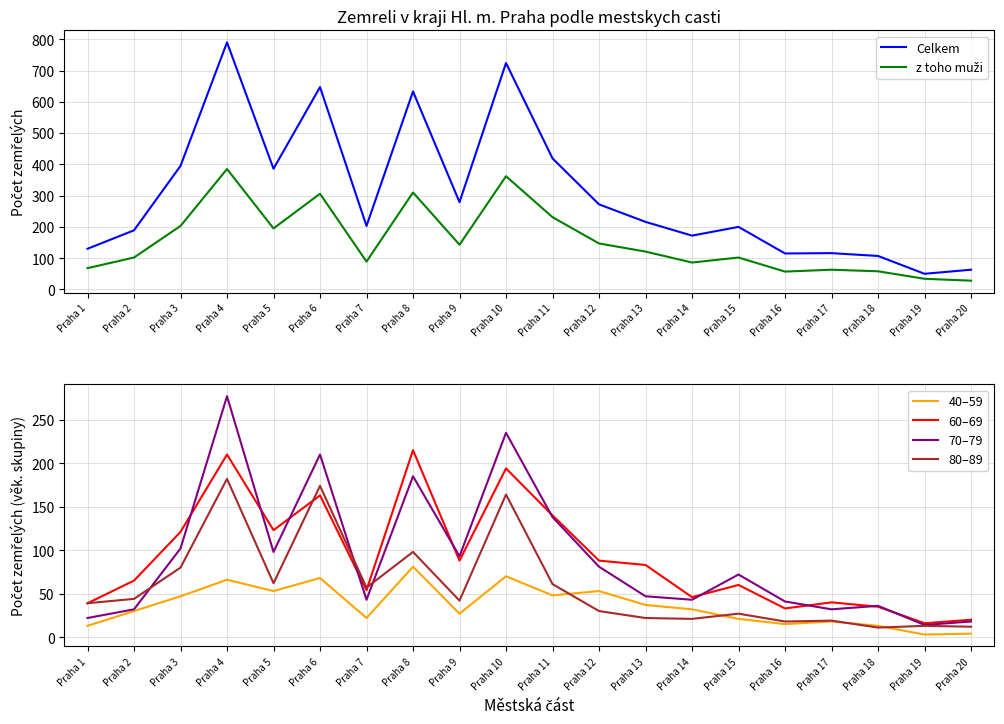

What is the sum of all z toho muži values?

3090